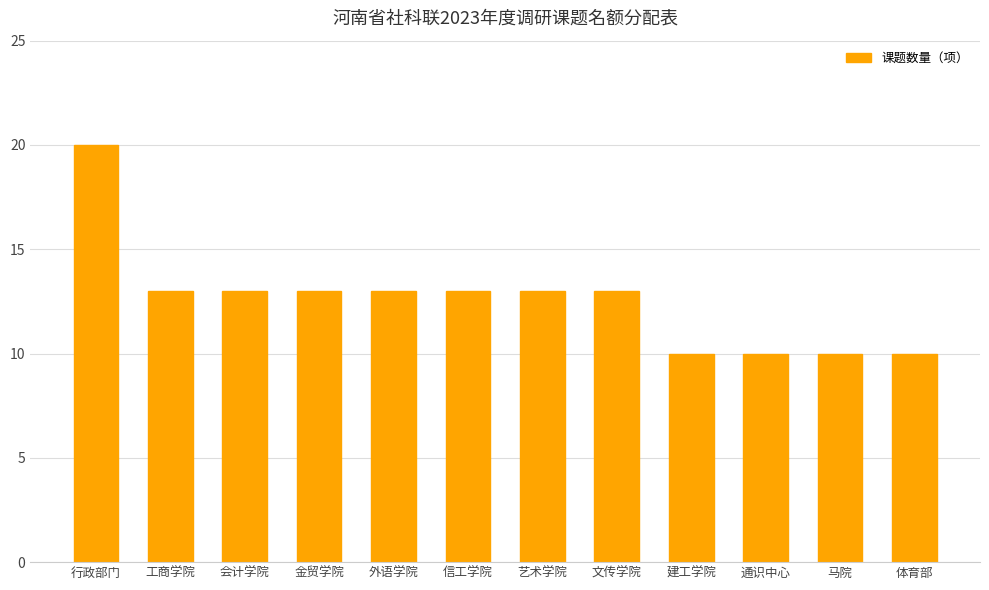

The value at 体育部 is 10. True or false?

True